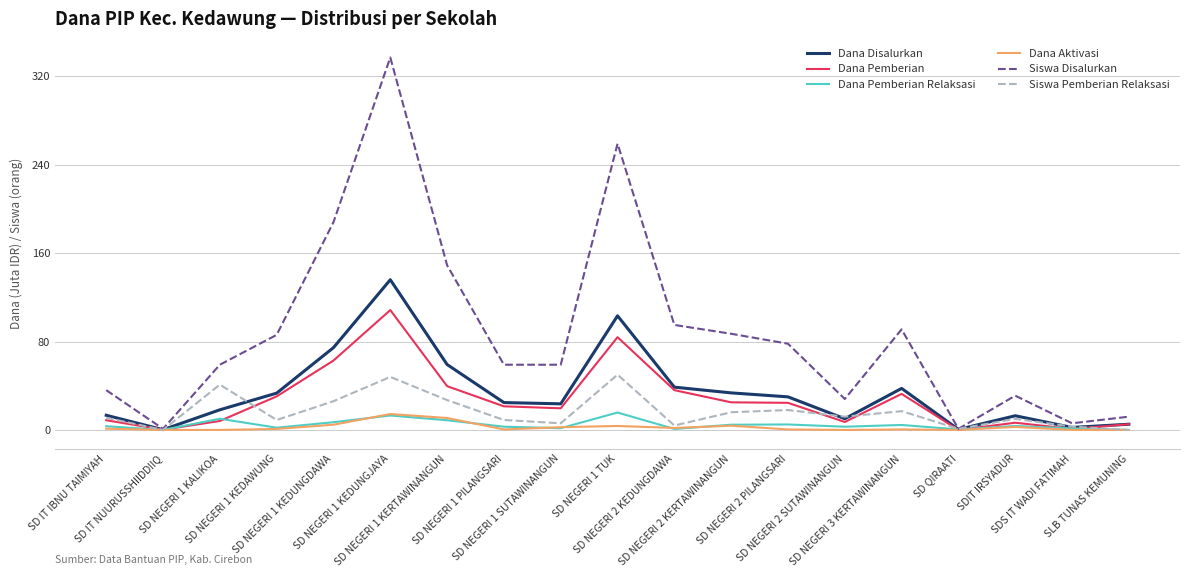

Which series has the widest spread of values?

Siswa Disalurkan